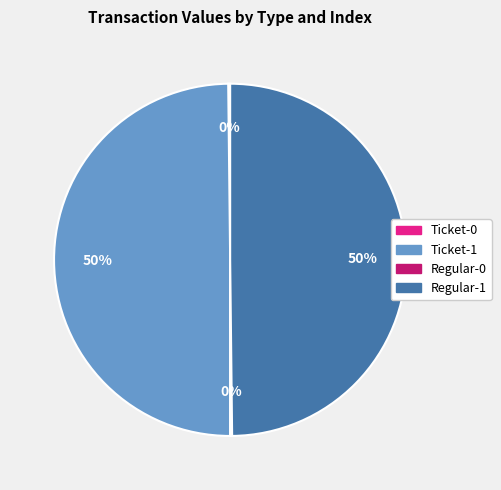

What percentage is the Regular-1 slice, to the nearest percent?

50%